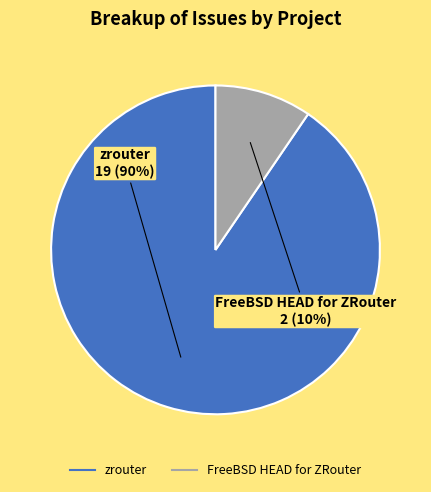

Is it true that FreeBSD HEAD for ZRouter is 10% of the pie?

True